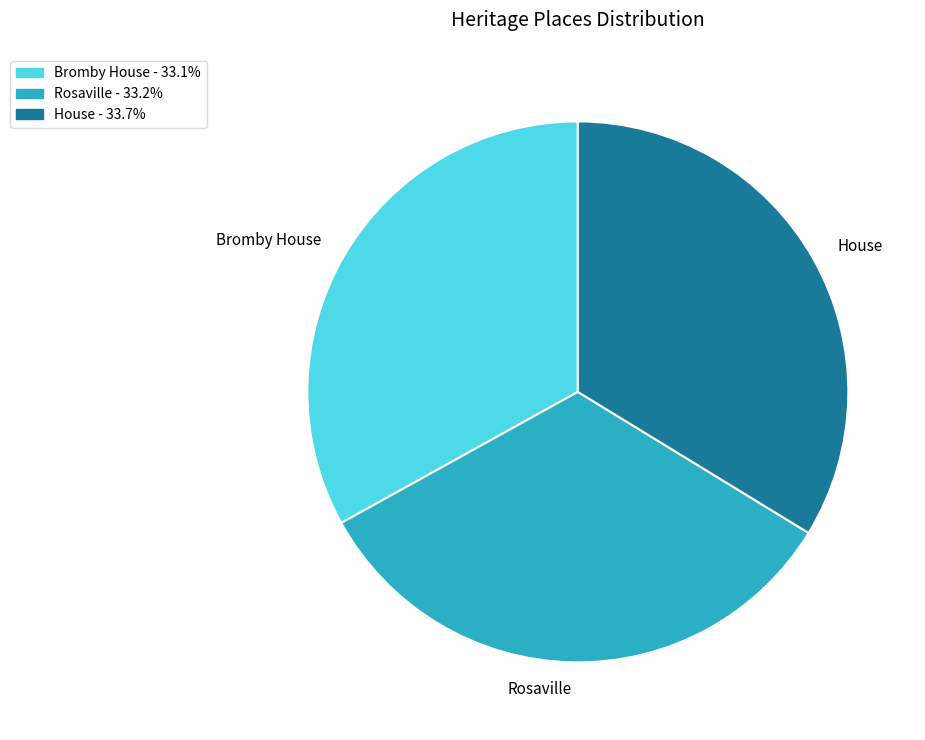

Which slice is the largest?

House